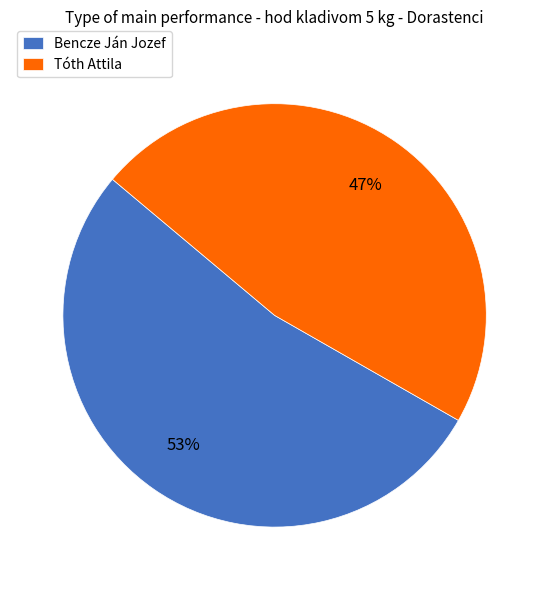

To the nearest percent, what is the difference between the Bencze Ján Jozef and Tóth Attila slice percentages?

6%